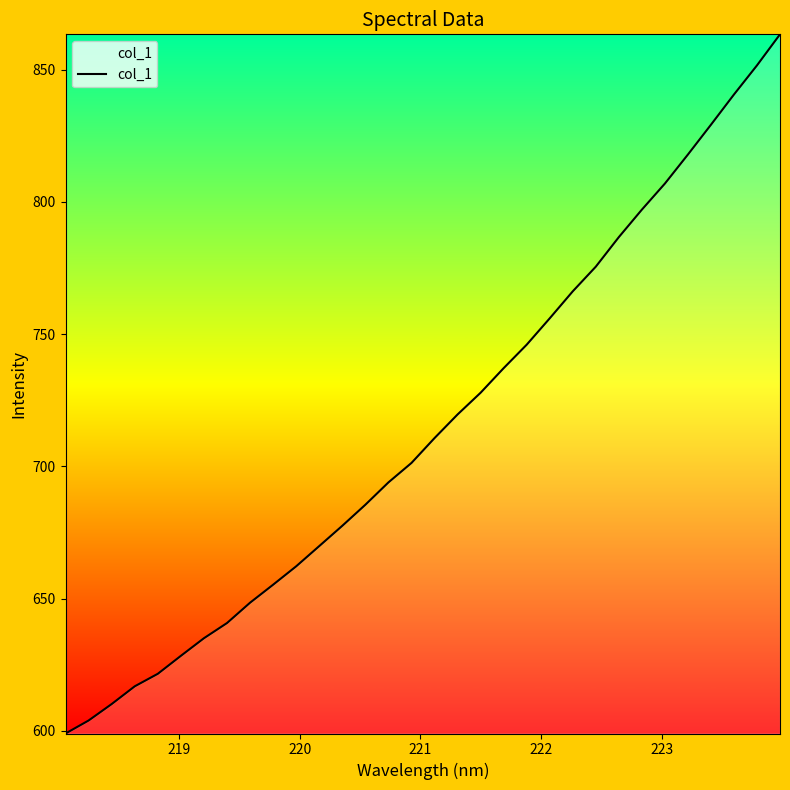

What is the minimum value shown in the chart?

599.0